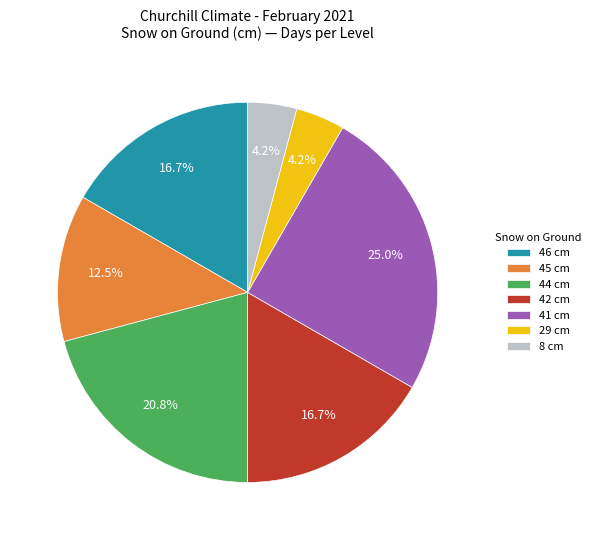

Approximately how many times larger is the value at 29 cm compared to 45 cm?

0.3